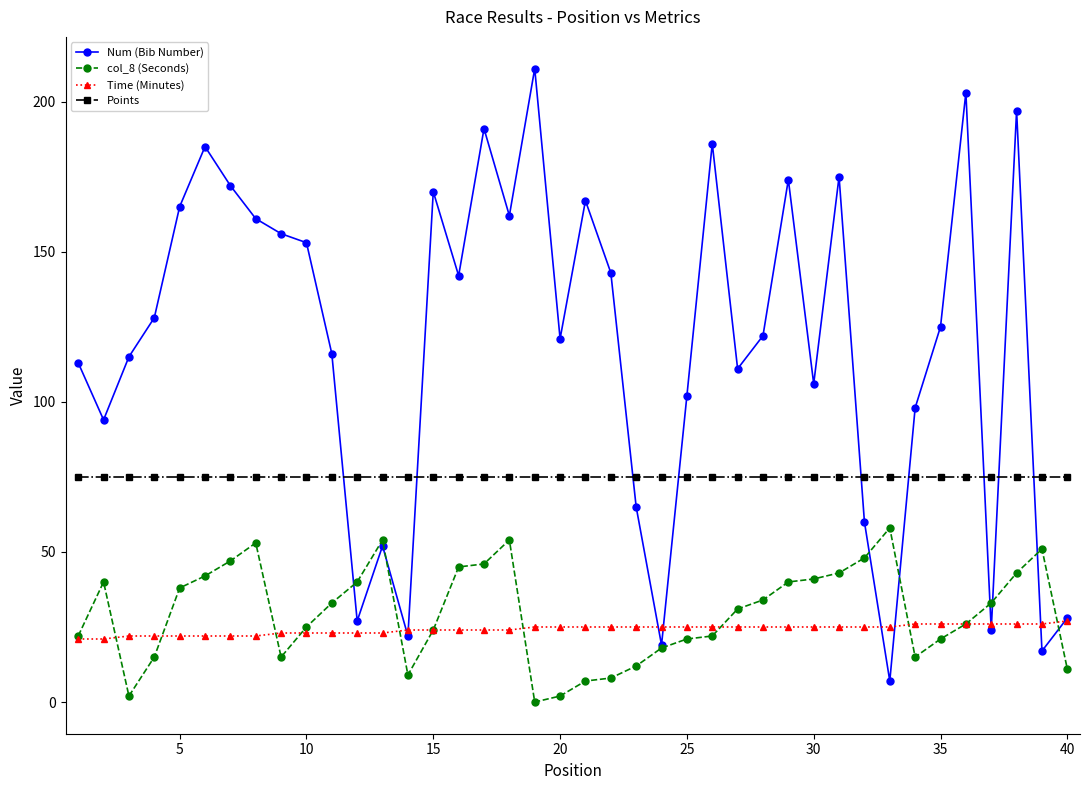

What is the maximum value shown in the chart?

211